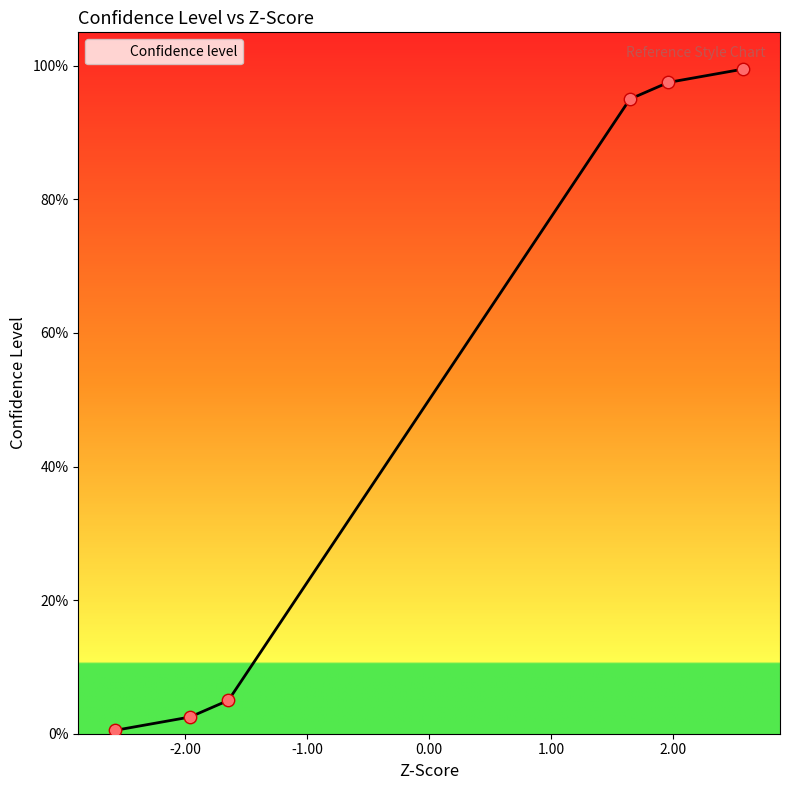

Which has a higher value, 1.644853625 or -1.959963986?

1.644853625